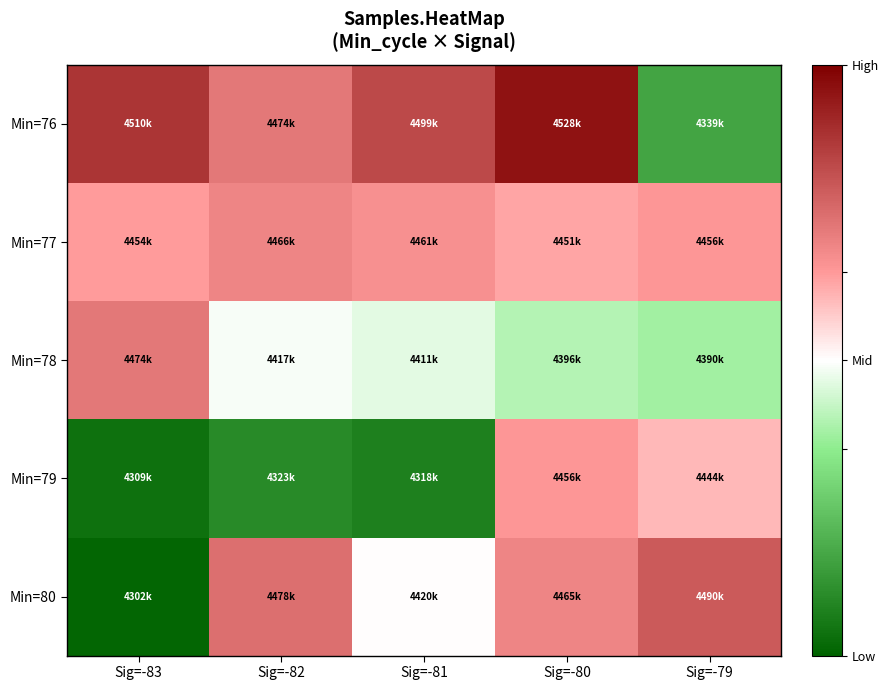

Which series has the largest total across all categories?

Min=76